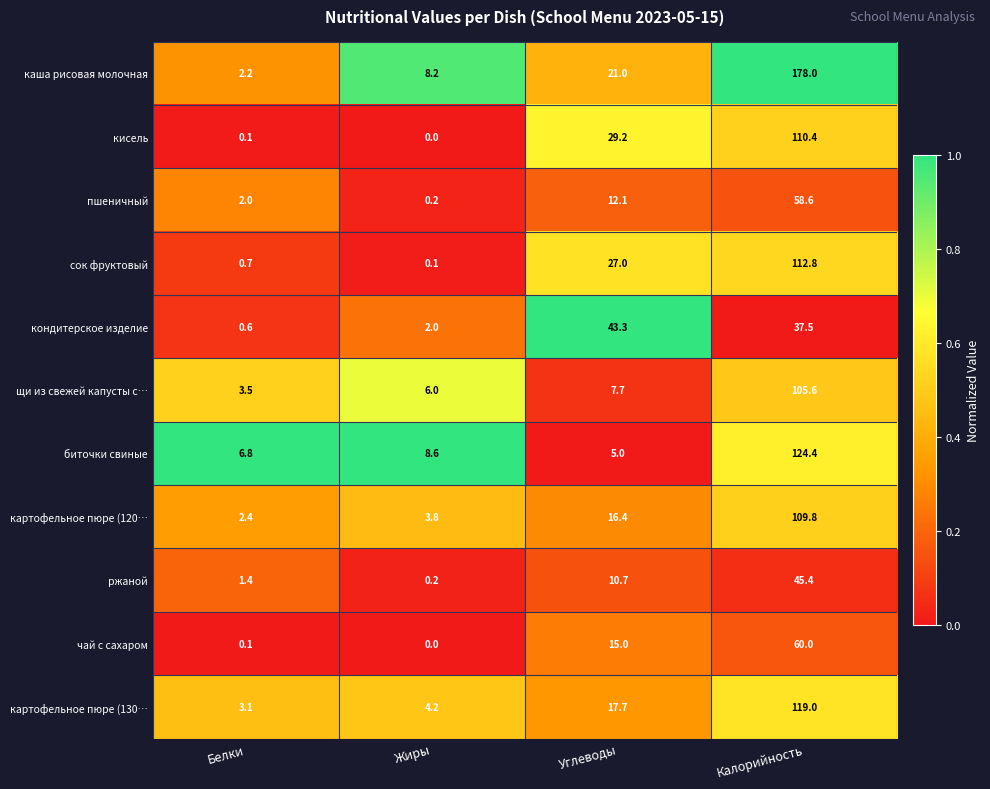

Which series changed the most between Белки and Калорийность?

каша рисовая молочная